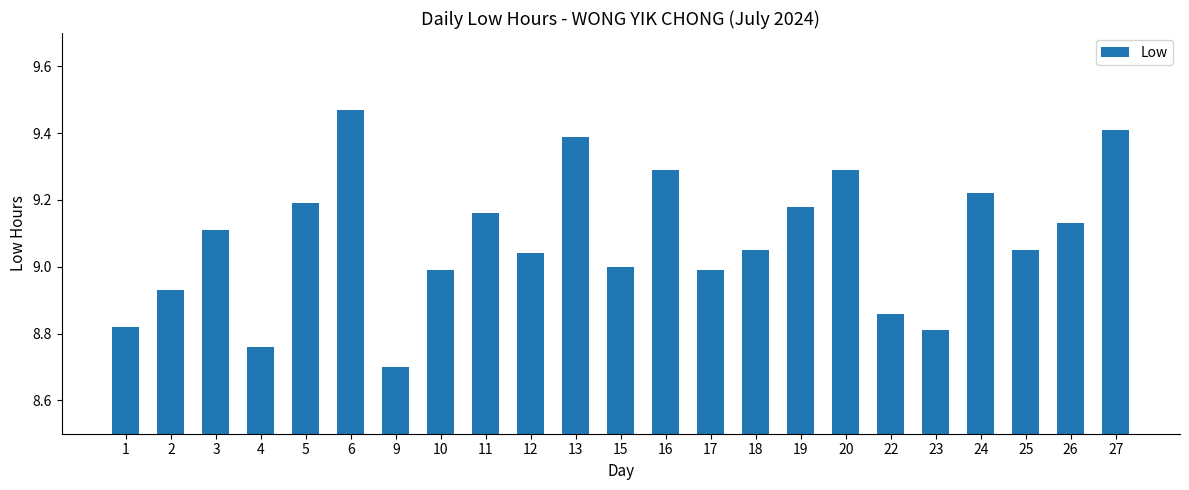

Between 13 and 12, which is larger?

13